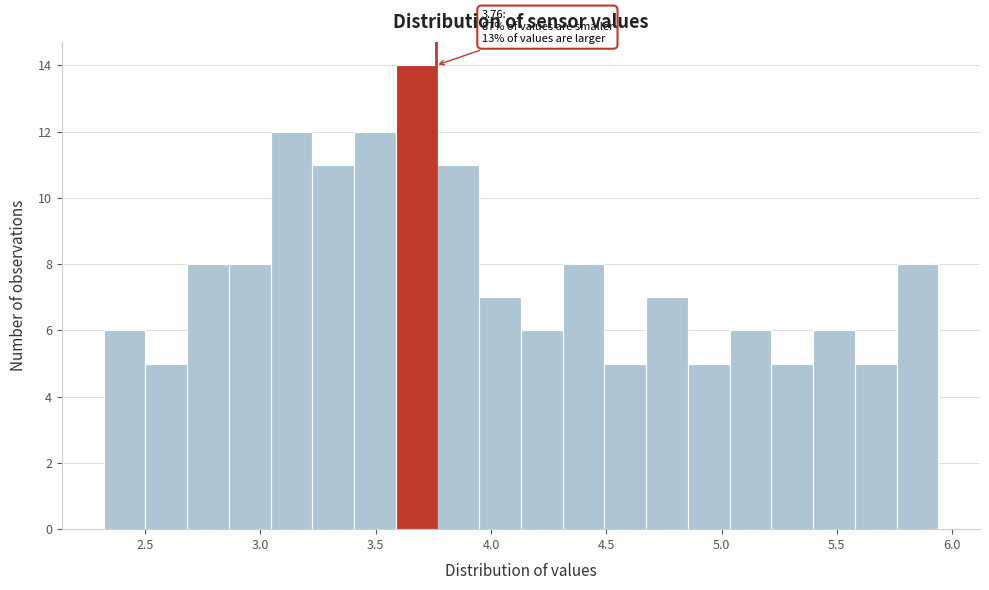

Read against the x-axis, roughly where is the centre of the tallest bar?

3.70